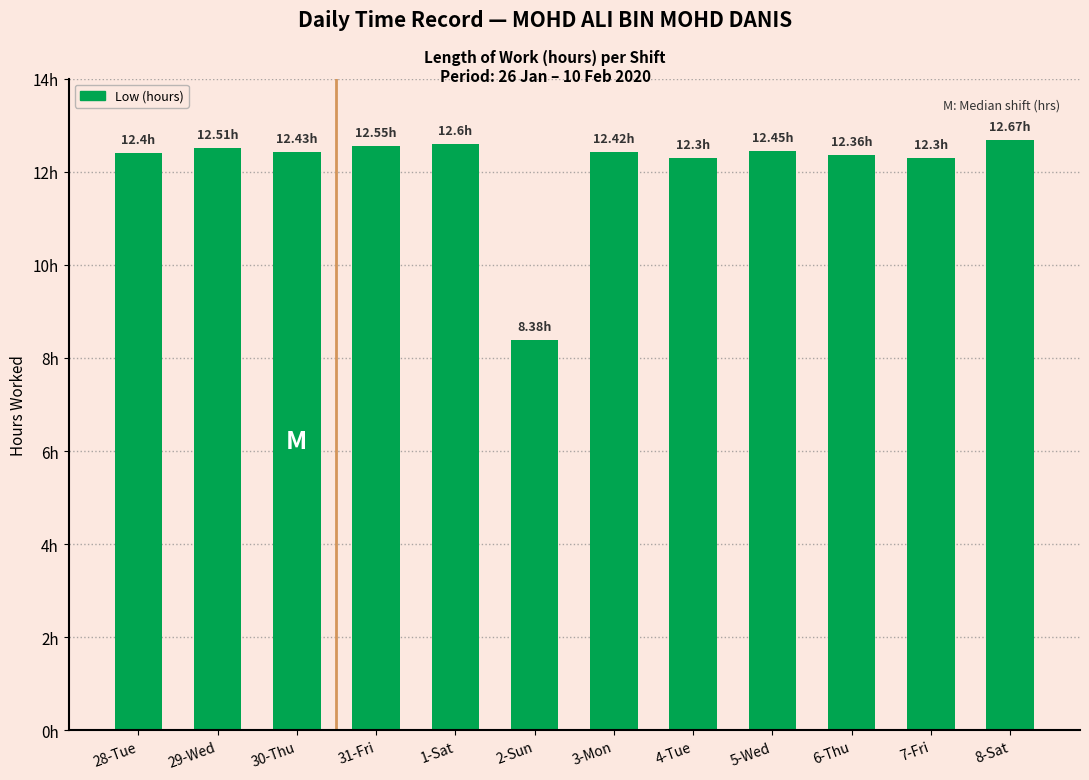

The chart shows a value of 12.6 at 1-Sat. True or false?

True